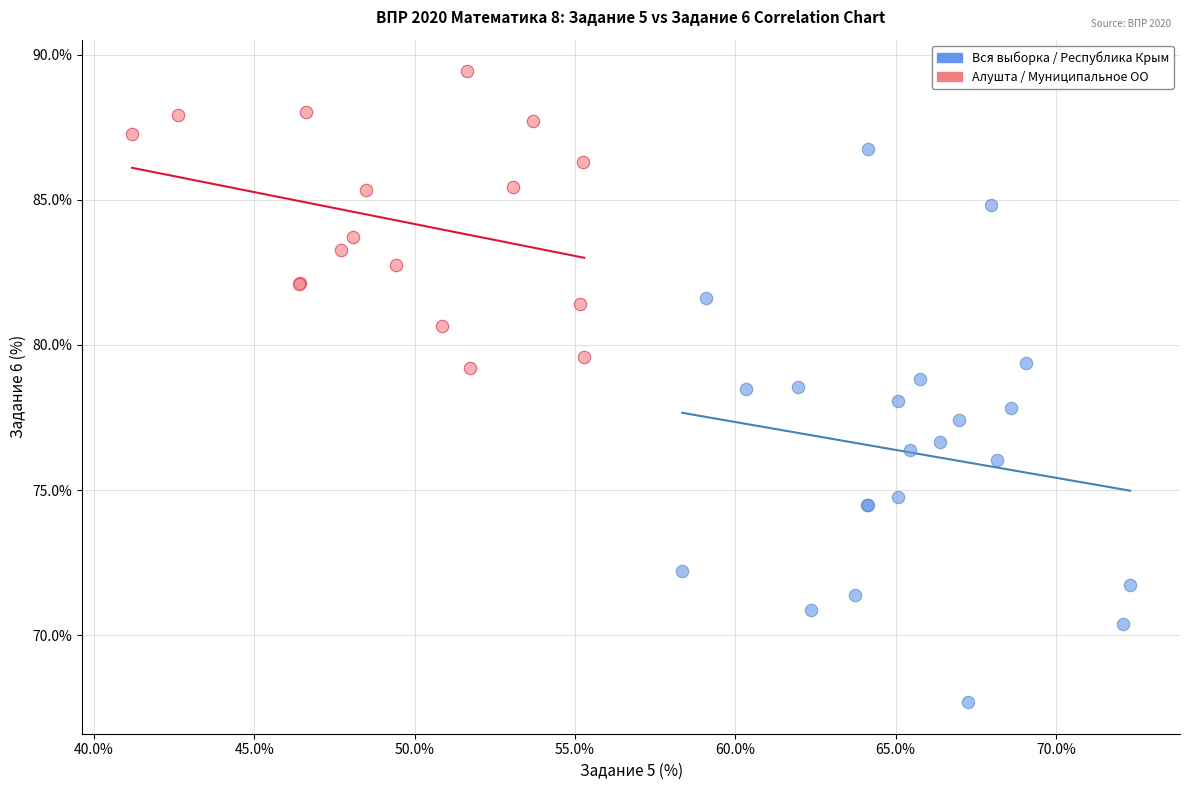

Which series reaches the minimum Y coordinate?

Вся выборка / Республика Крым